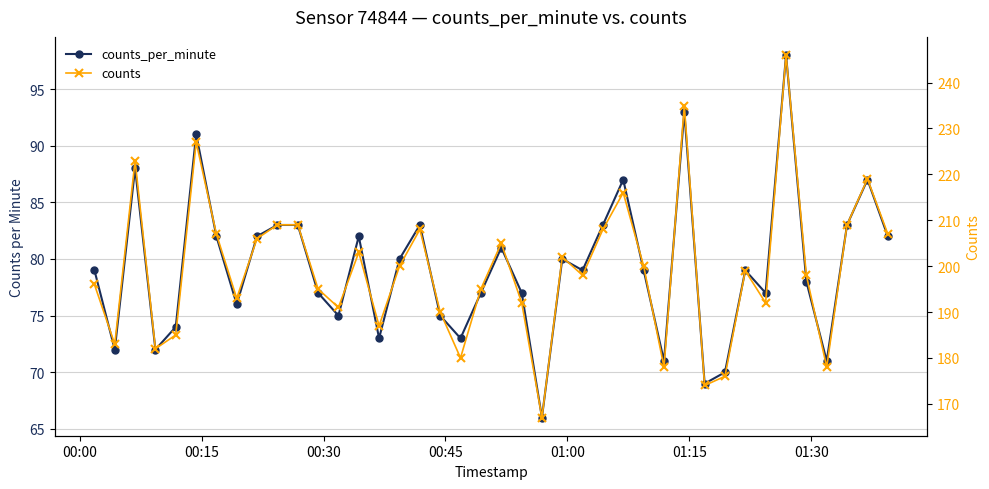

True or false: counts and counts_per_minute intersect in this chart.

False